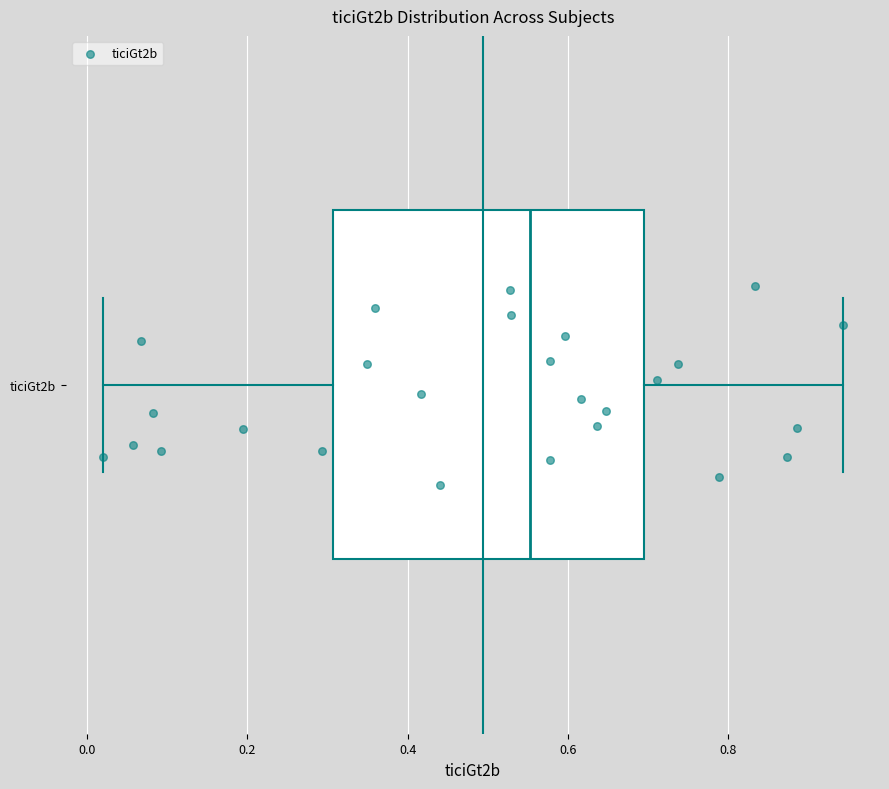

Transcribe this box plot: give where the median line is, the range the box spans, and where the two whiskers end, as read against the x-axis. The values are not printed on the chart, so give them approximately, as read against the axis.

median 0.56, box 0.30 to 0.70, whiskers 0.02 to 0.94